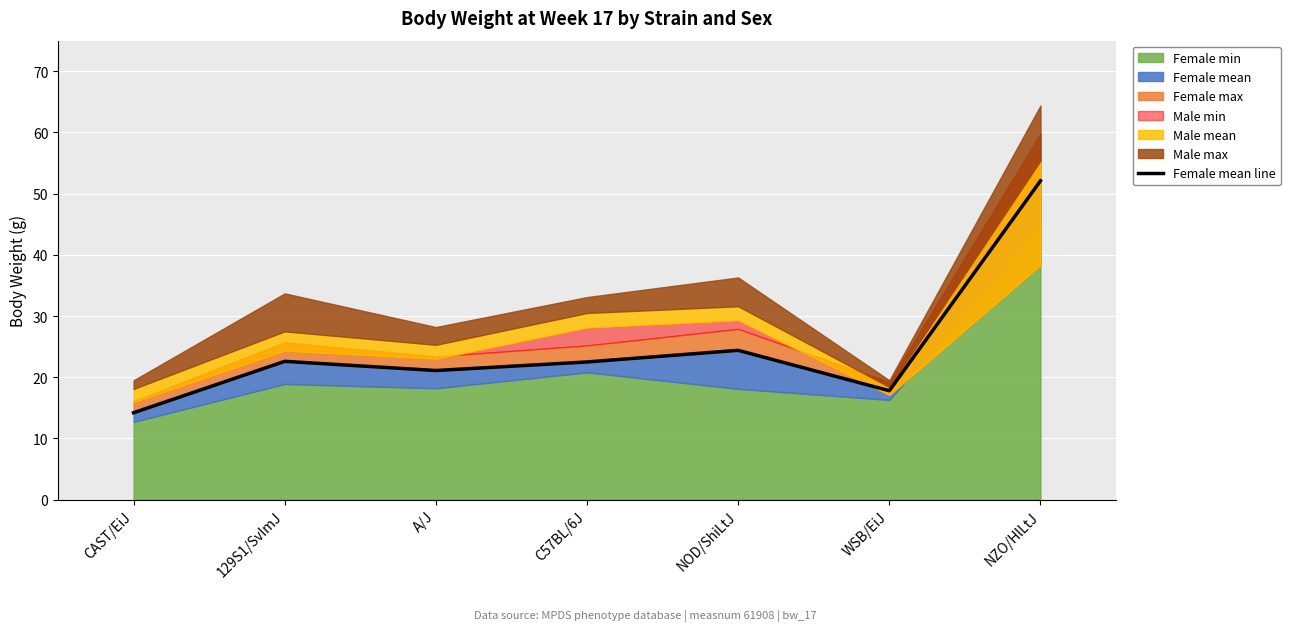

How many interior local valleys (lower than both neighbors) does the data have?

2